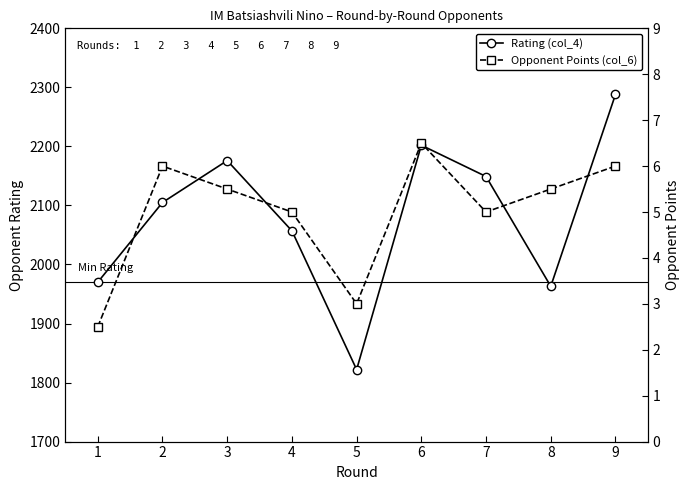

Reading left to right, transcribe all the data shown in this chart.

Rating (col_4): 1=1970.0	2=2105.0	3=2176.0	4=2057.0	5=1822.0	6=2202.0	7=2149.0	8=1963.0	9=2288.0
Opponent Points (col_6): 1=2.5	2=6.0	3=5.5	4=5.0	5=3.0	6=6.5	7=5.0	8=5.5	9=6.0